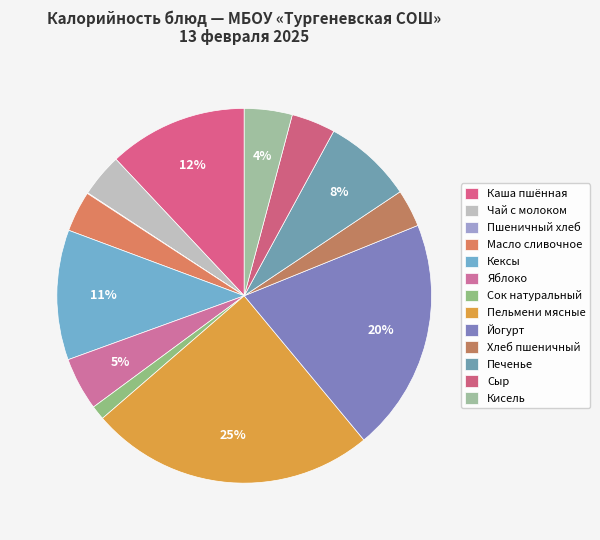

To the nearest percent, what is the difference between the Чай с молоком and Яблоко slice percentages?

1%